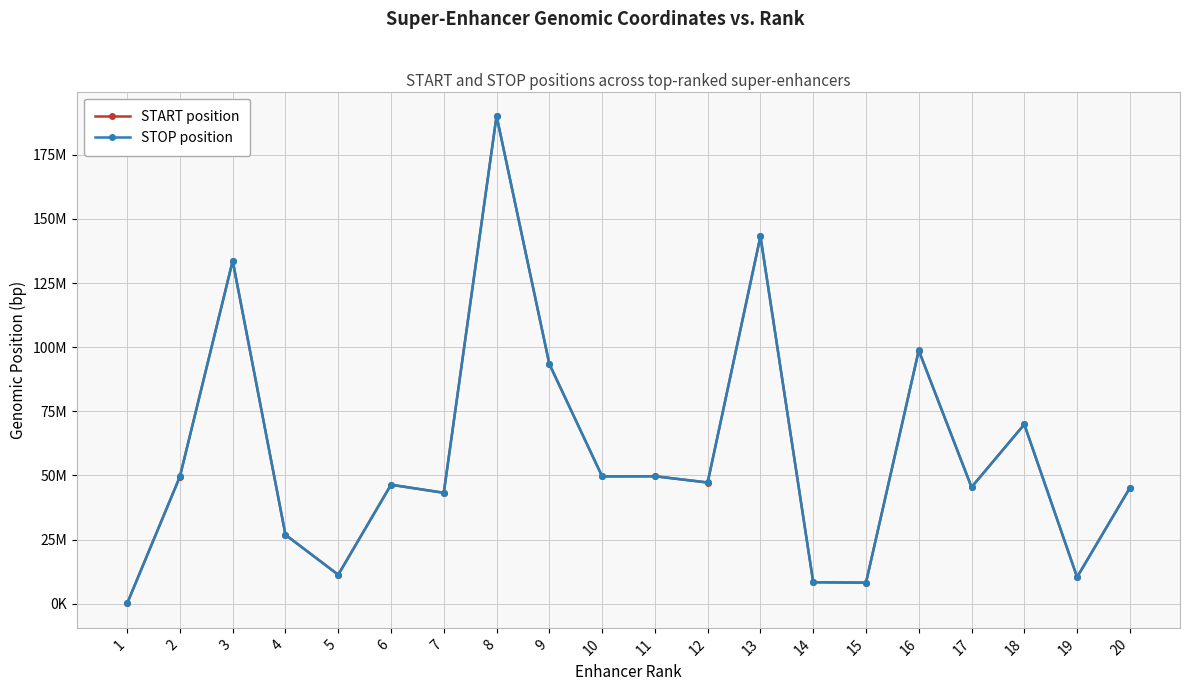

True or false: START position and STOP position intersect in this chart.

False